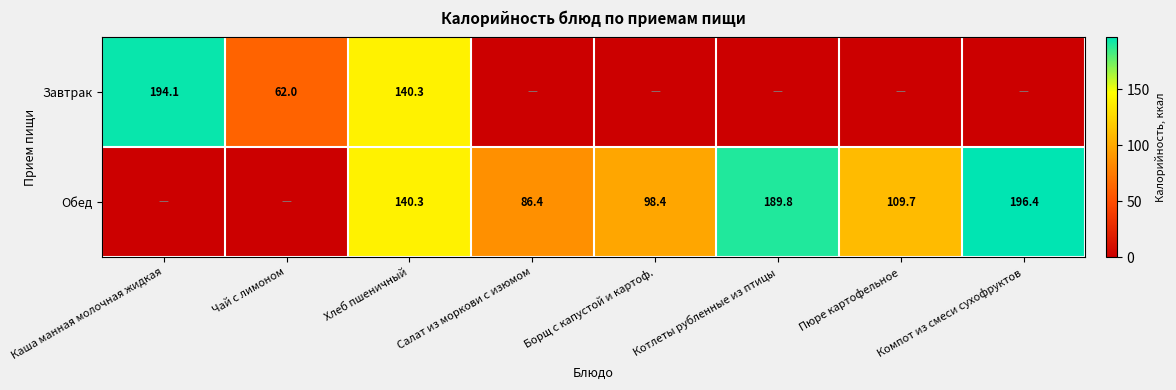

The Обед series shows 59.3 at Пюре картофельное. True or false?

False